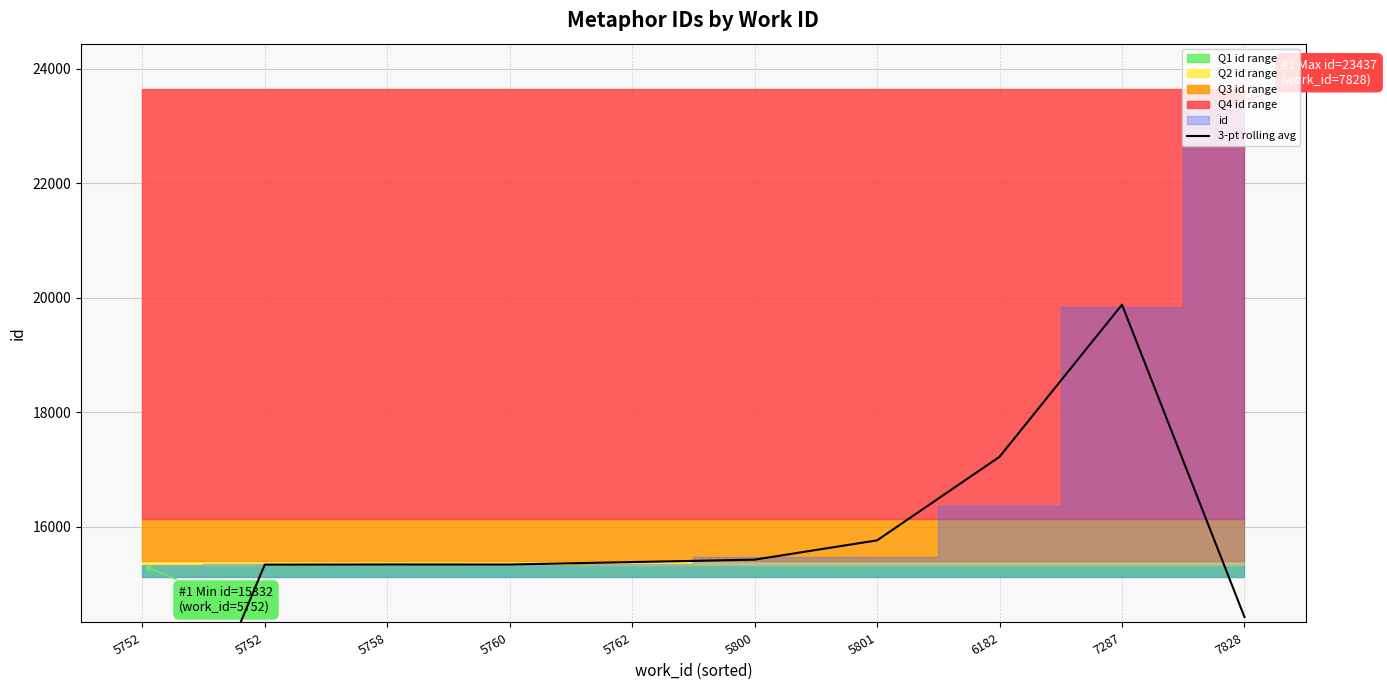

Is it true that the value at 5760 is 15343.7?

True